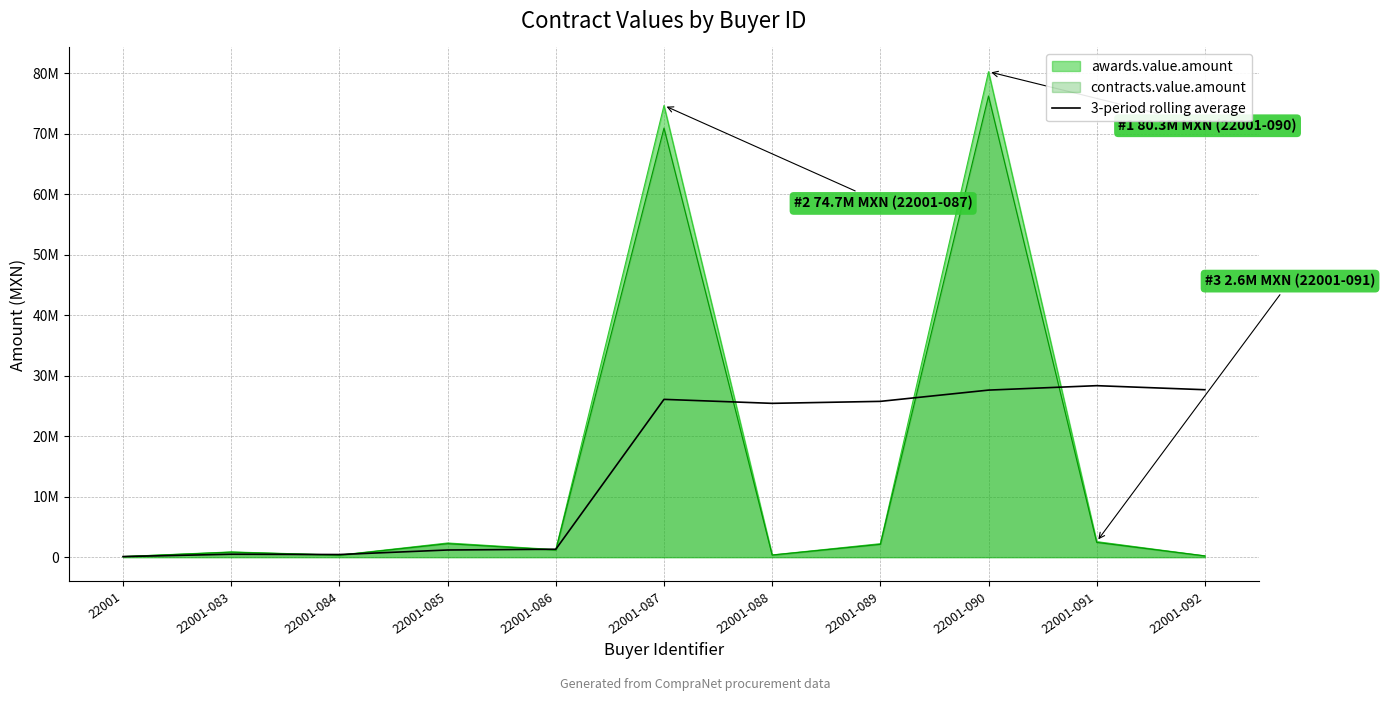

True or false: there are more than 0 points higher than both neighbors.

True